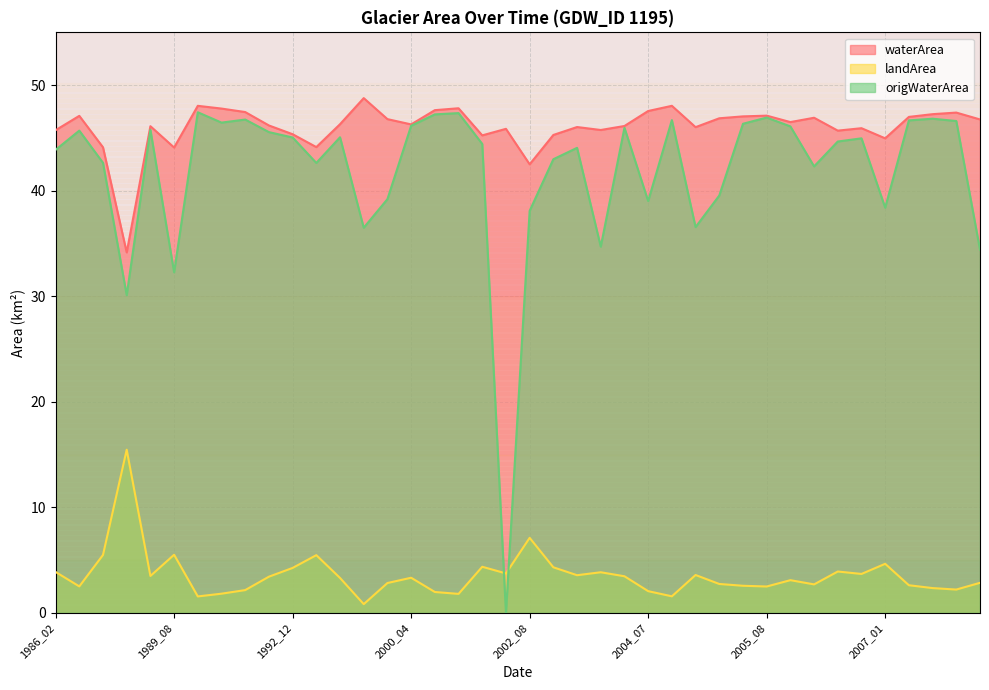

What is the value of the waterArea point at the 2nd from the left?

47.1